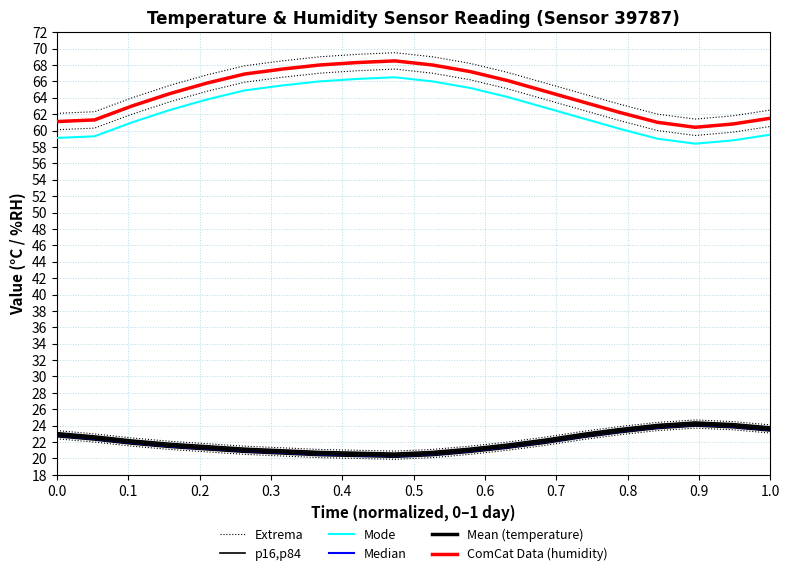

How many lines are shown in the chart?

10